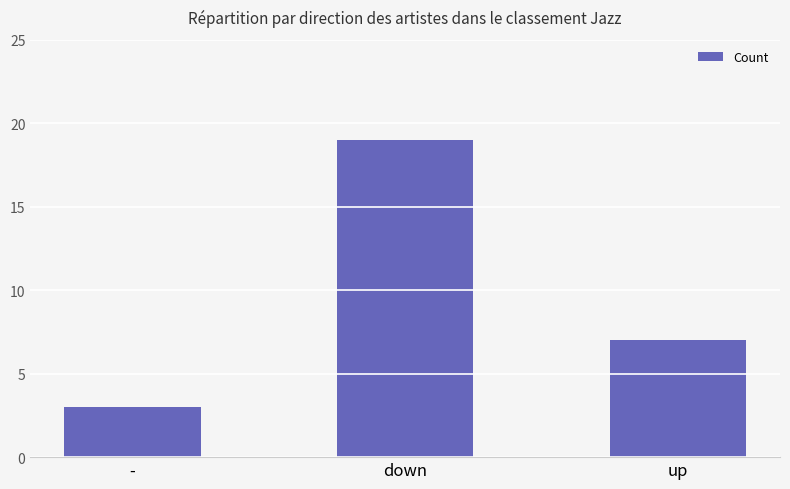

What is the difference between the maximum and minimum values?

16